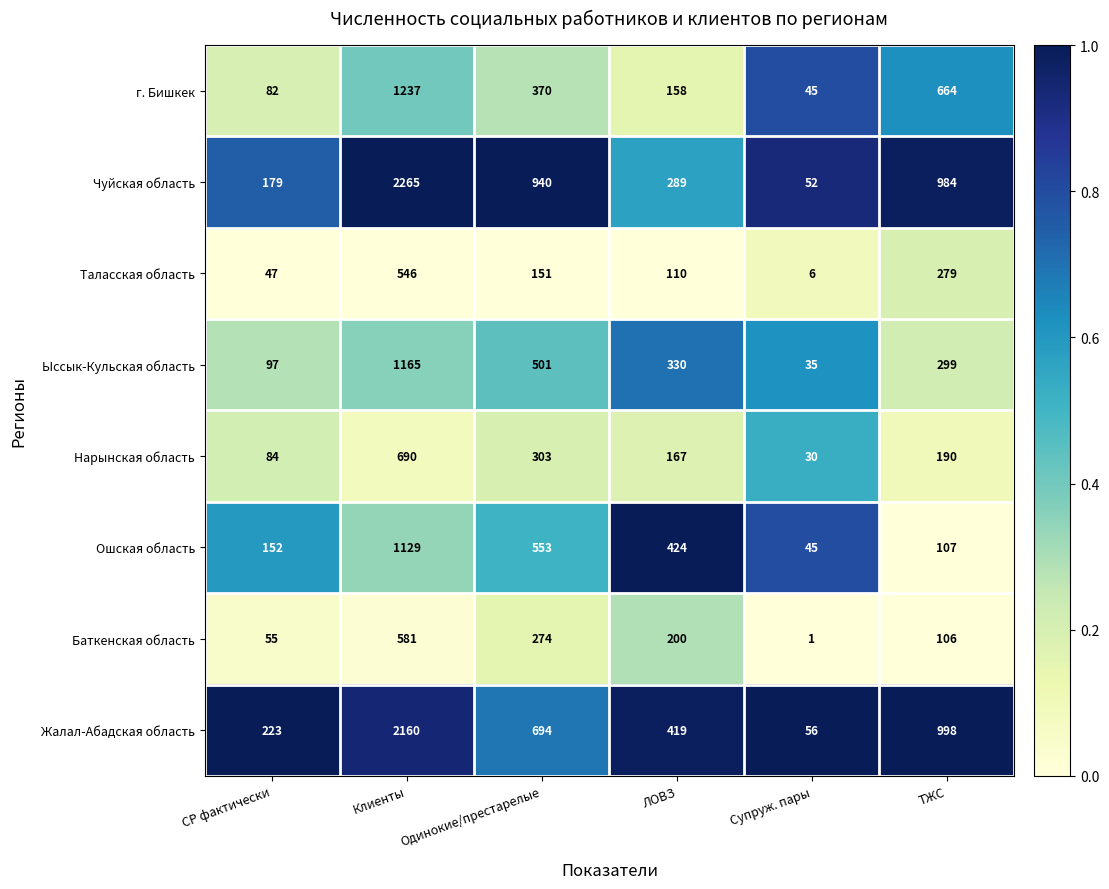

What is the difference between the highest and lowest values at СР фактически?

176